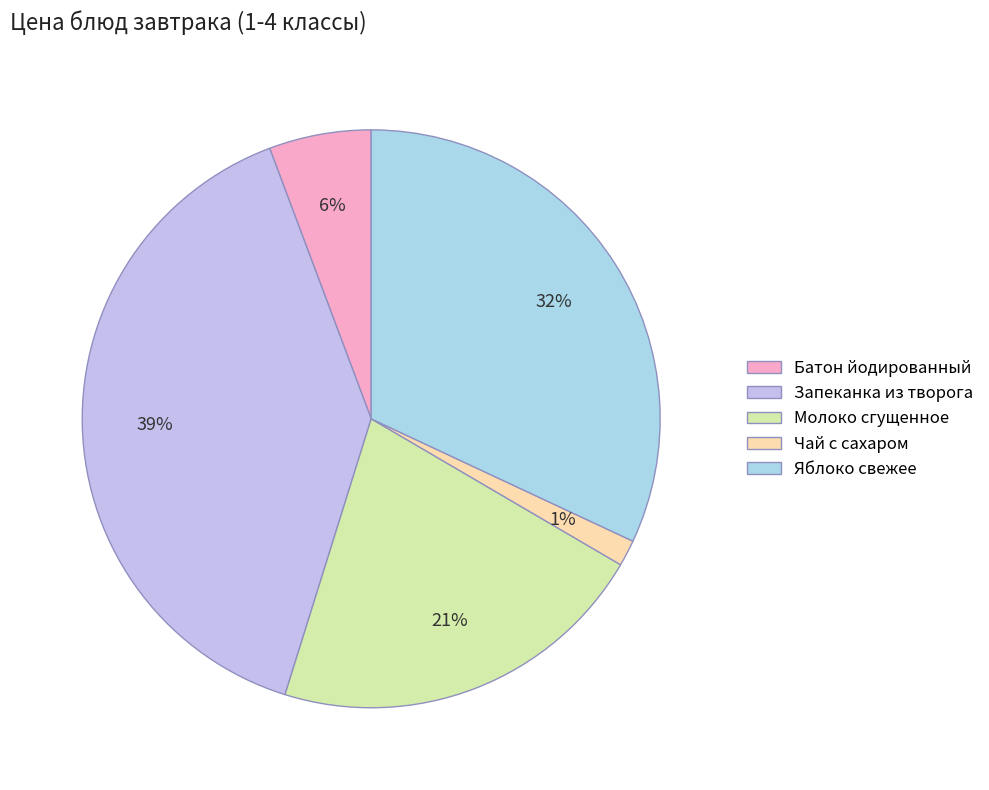

Which category has the smallest portion of the pie?

Чай с сахаром